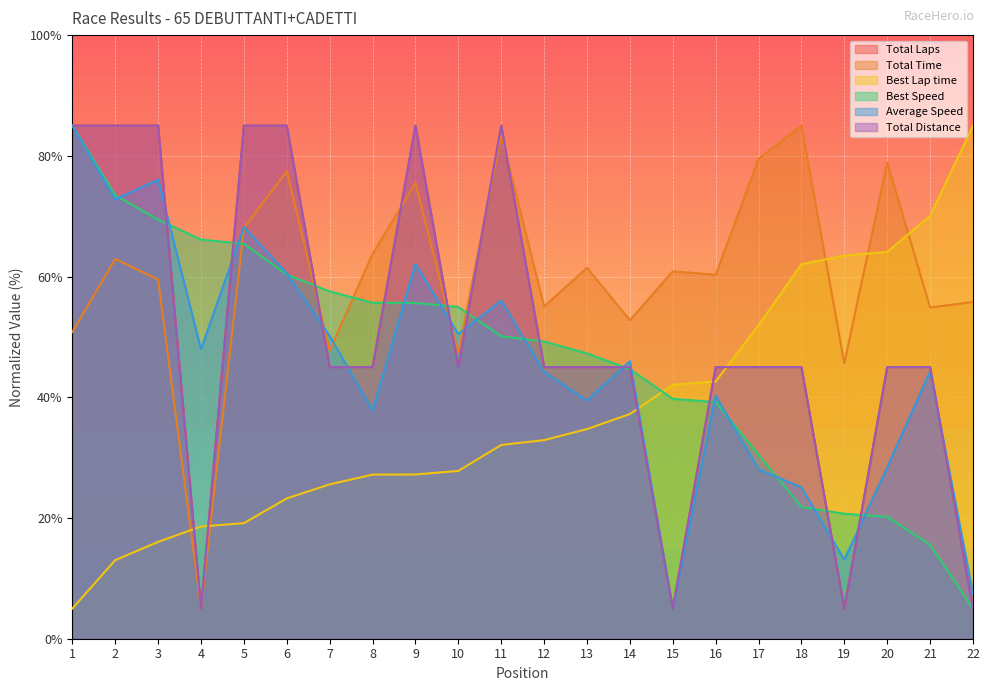

Between 7 and 20, which series saw the biggest shift?

Best Lap time